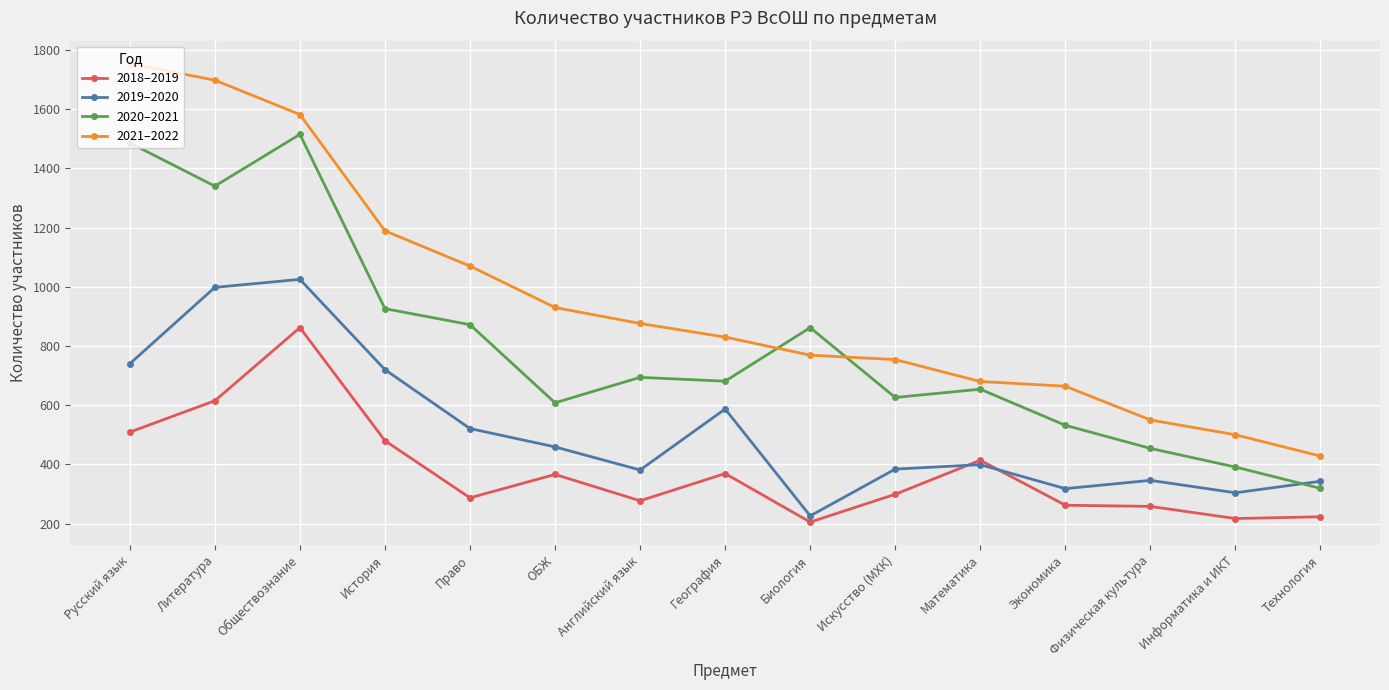

Which series changed the most between Биология and Физическая культура?

2020–2021